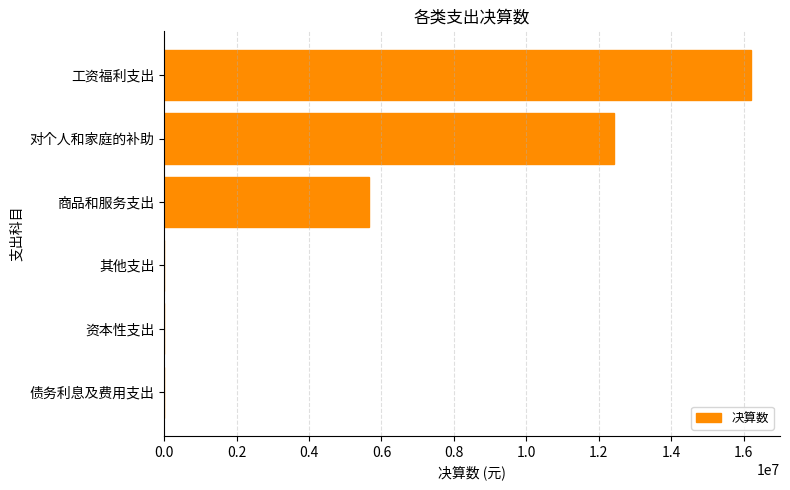

Reading top to bottom, extract all data points from this chart.

工资福利支出=16193115.4	对个人和家庭的补助=12419353.5	商品和服务支出=5668724.2	其他支出=0.0	资本性支出=0.0	债务利息及费用支出=0.0